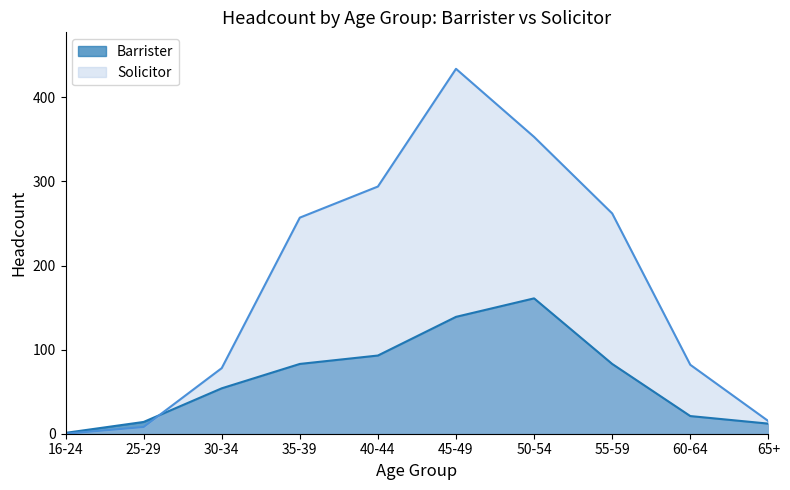

Where is Barrister nearest to the value 81?

35-39